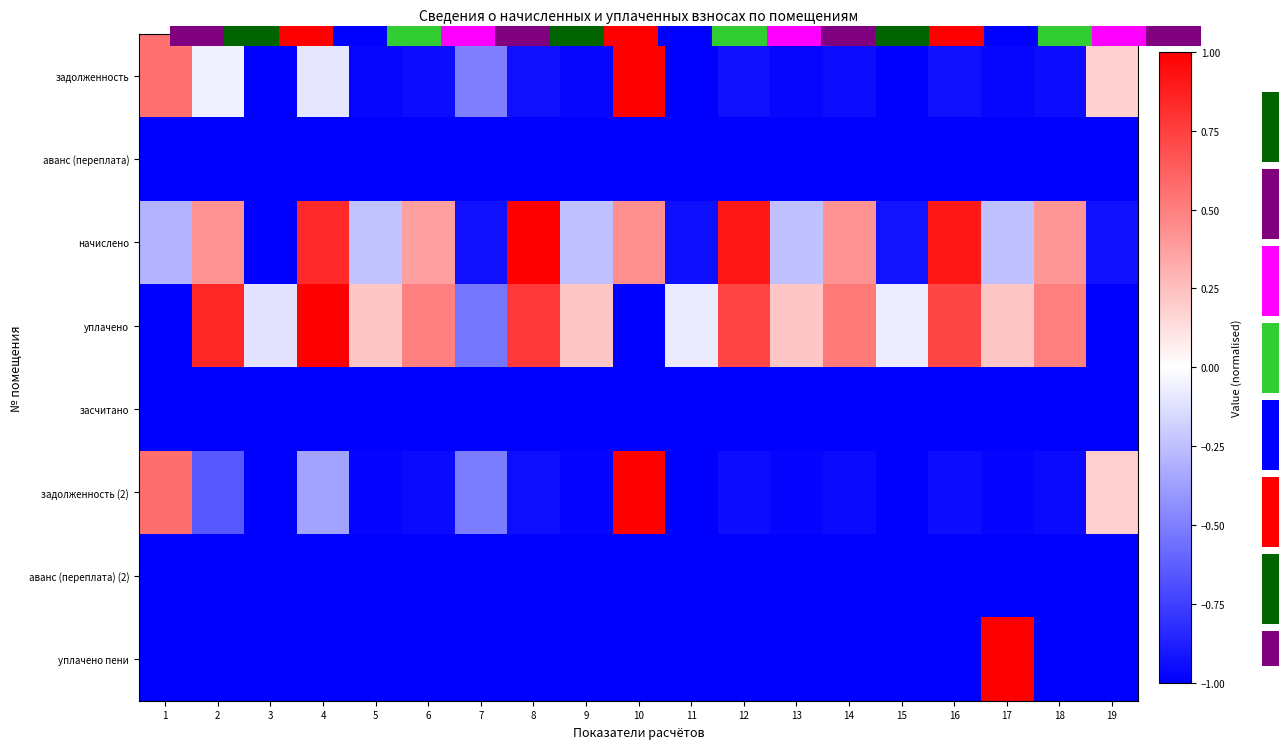

Which label corresponds to the smallest value in the chart?

3